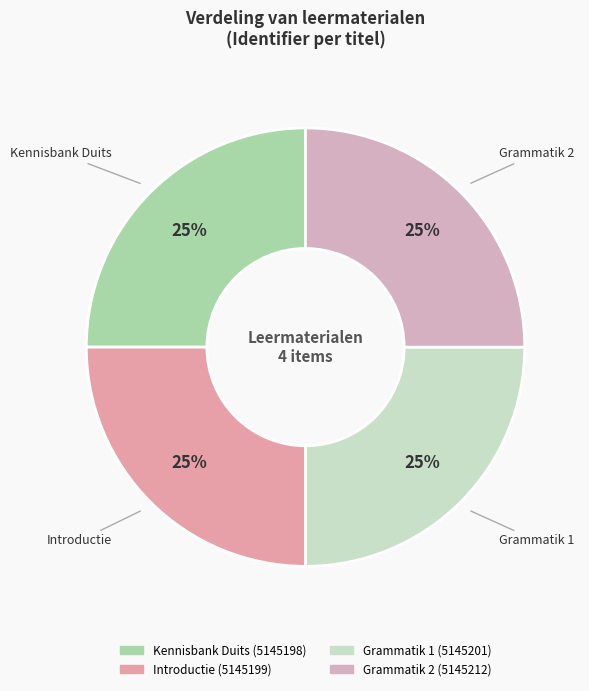

To the nearest percent, what is the combined percentage of Grammatik 1 and Grammatik 2?

50%